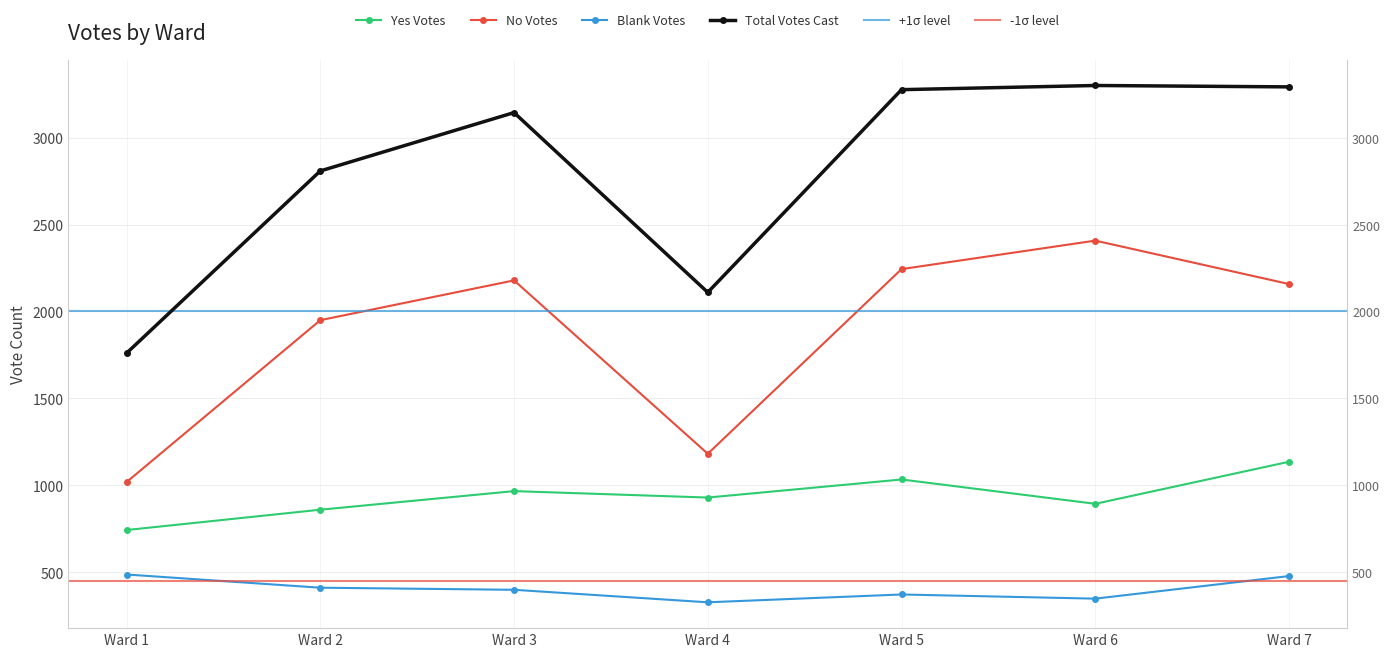

How many lines are shown in the chart?

4